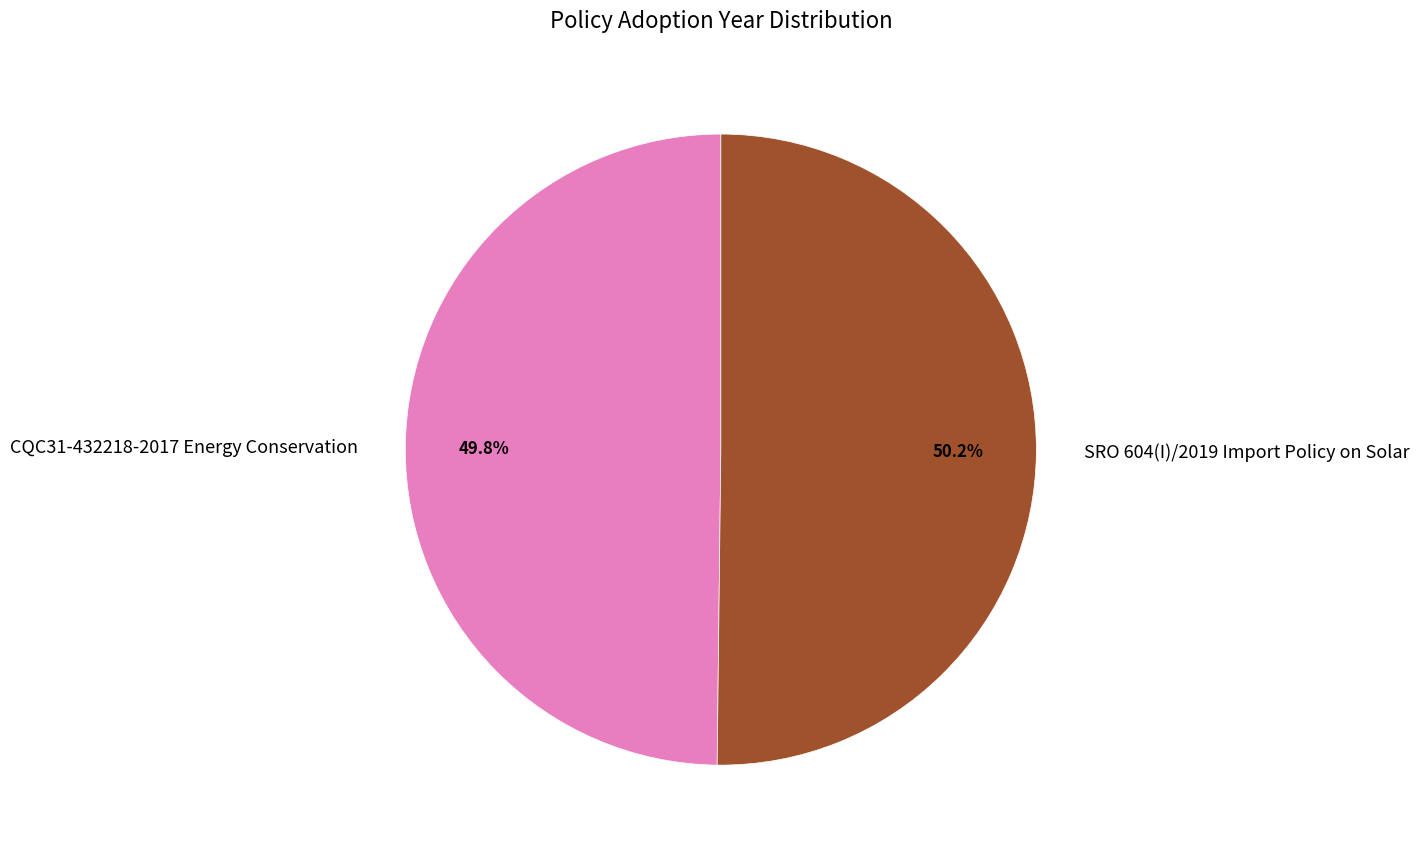

Is it true that CQC31-432218-2017 Energy Conservation is 50% of the pie?

True